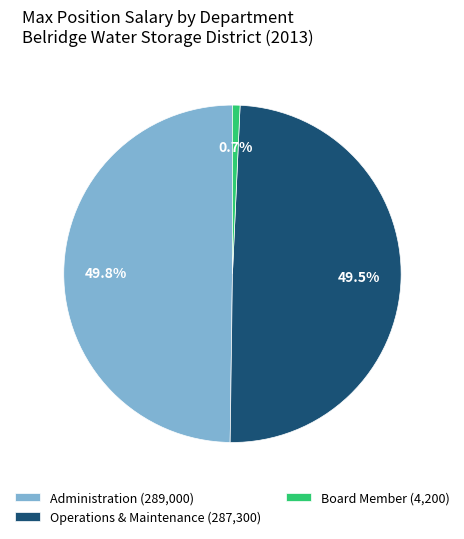

Combined, what portion of the pie is Operations & Maintenance and Administration?

99.3%